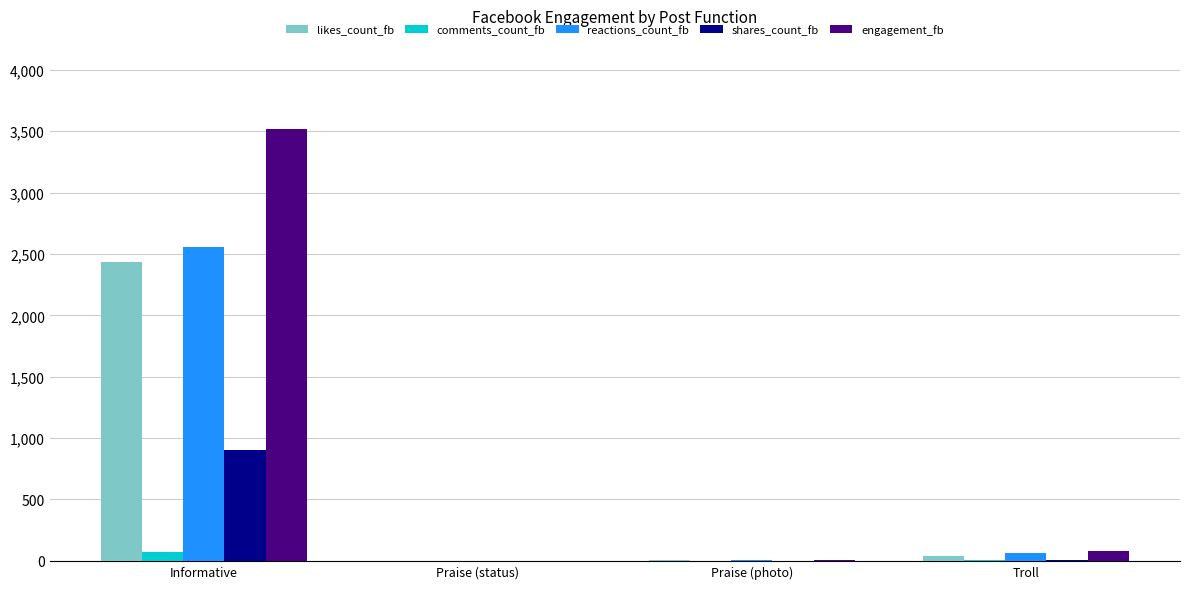

True or false: reactions_count_fb has a value of 6 at Praise (photo).

True